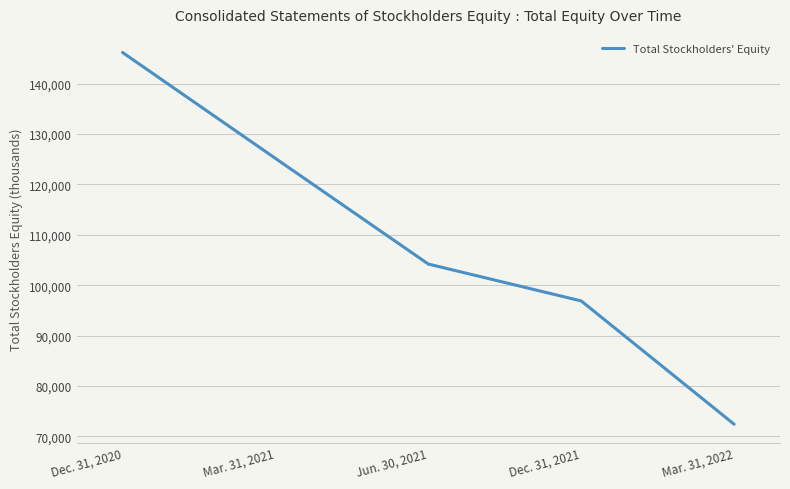

Is it true that the value at Mar. 31, 2022 is 72401?

True